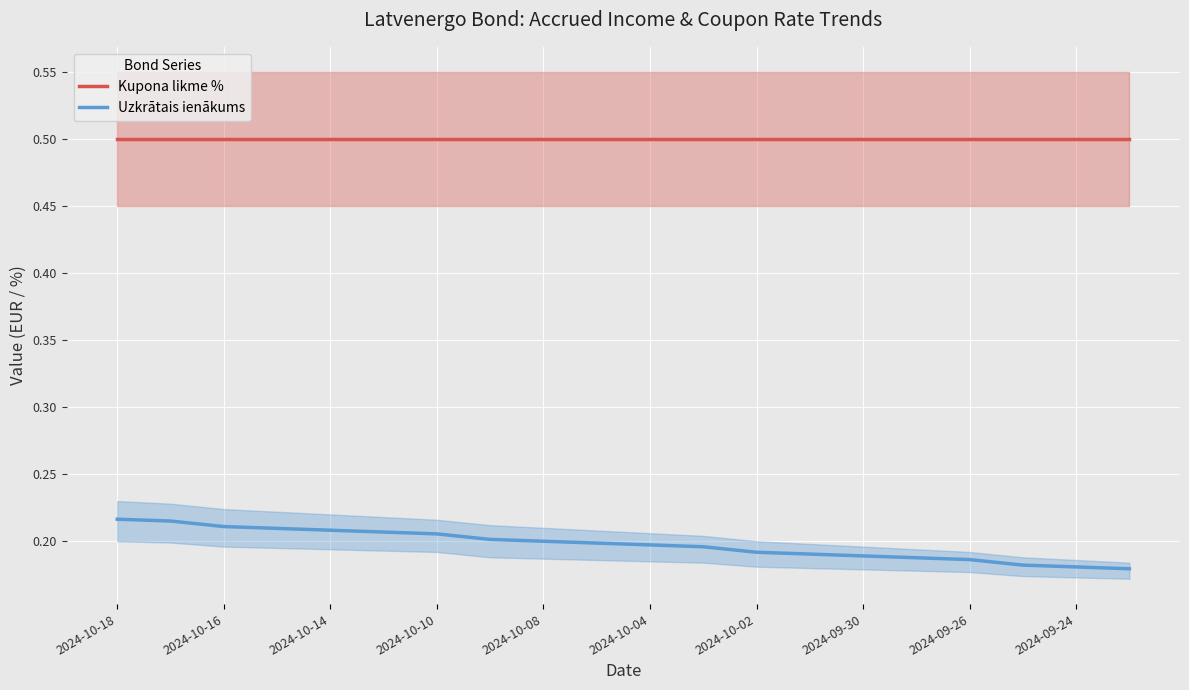

The value of Kupona likme % at 2024-10-16 is 0.5. True or false?

True